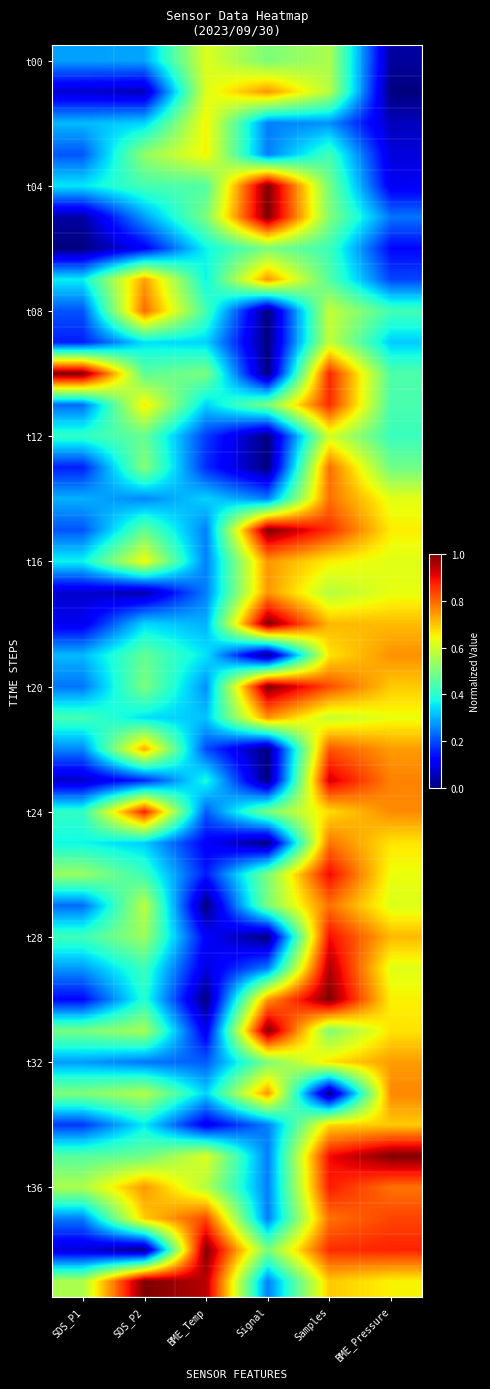

At which category does the chart reach its peak across all series?

Signal